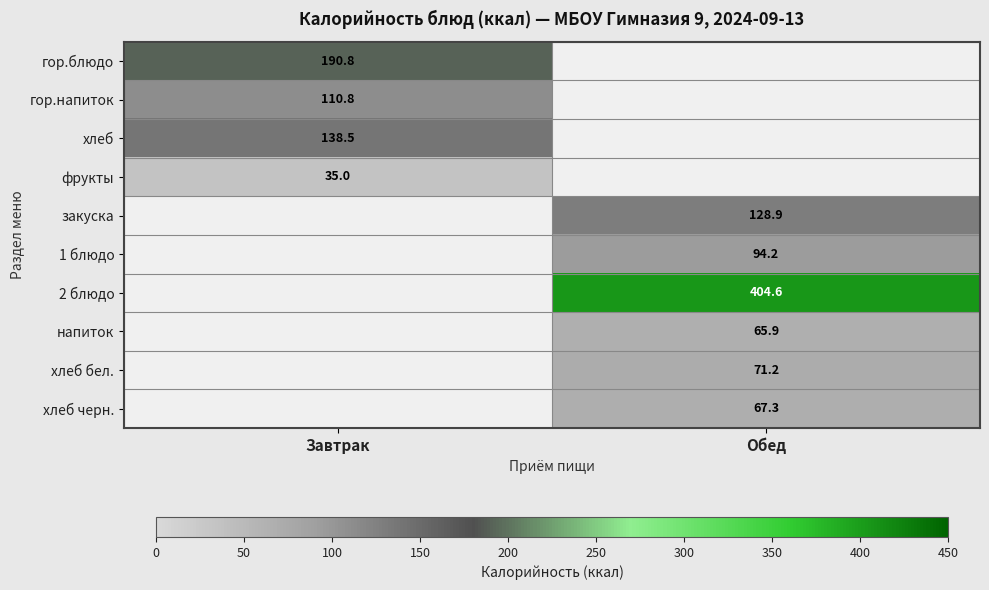

How many series are shown in this chart?

10